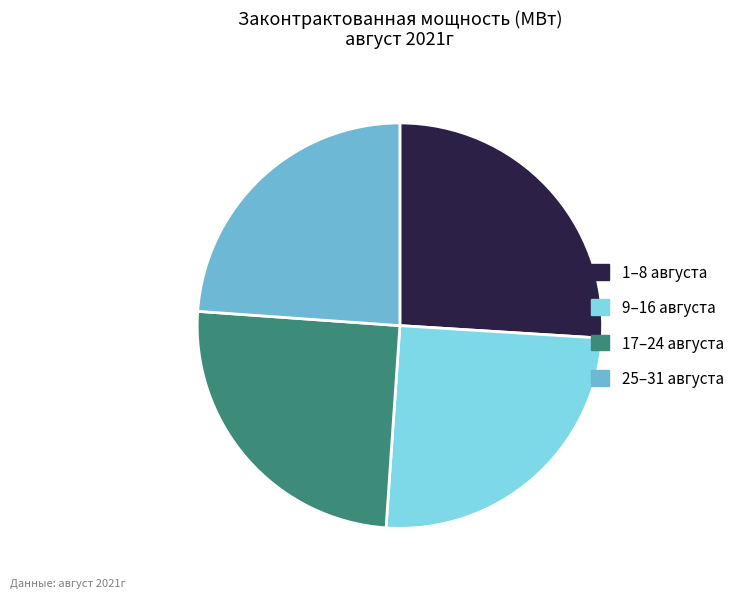

Does any single category account for the majority?

No